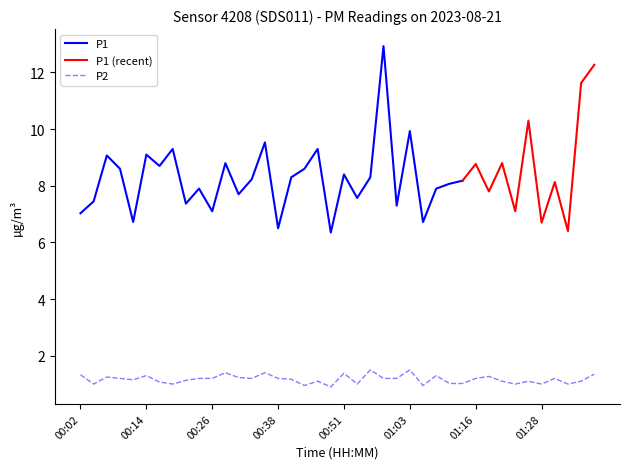

At which category does the chart reach its minimum across all series?

00:48